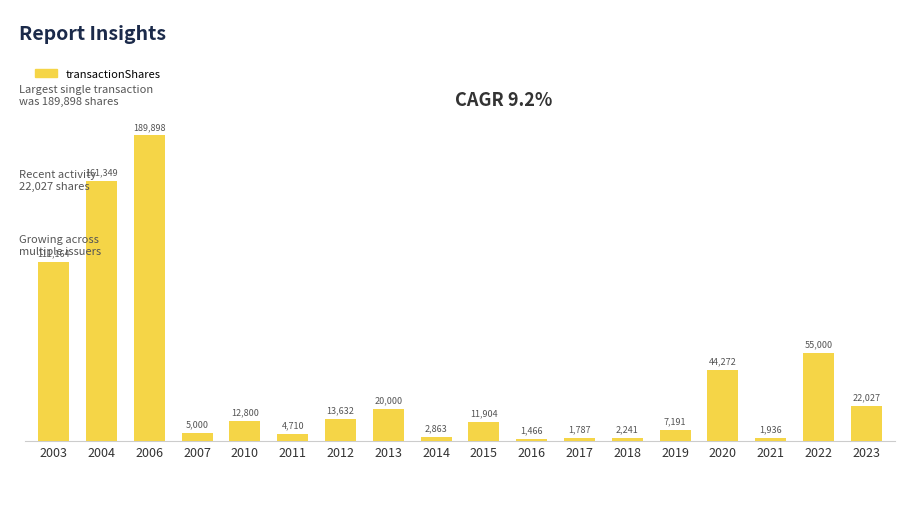

The chart shows a value of 4710 at 2011. True or false?

True